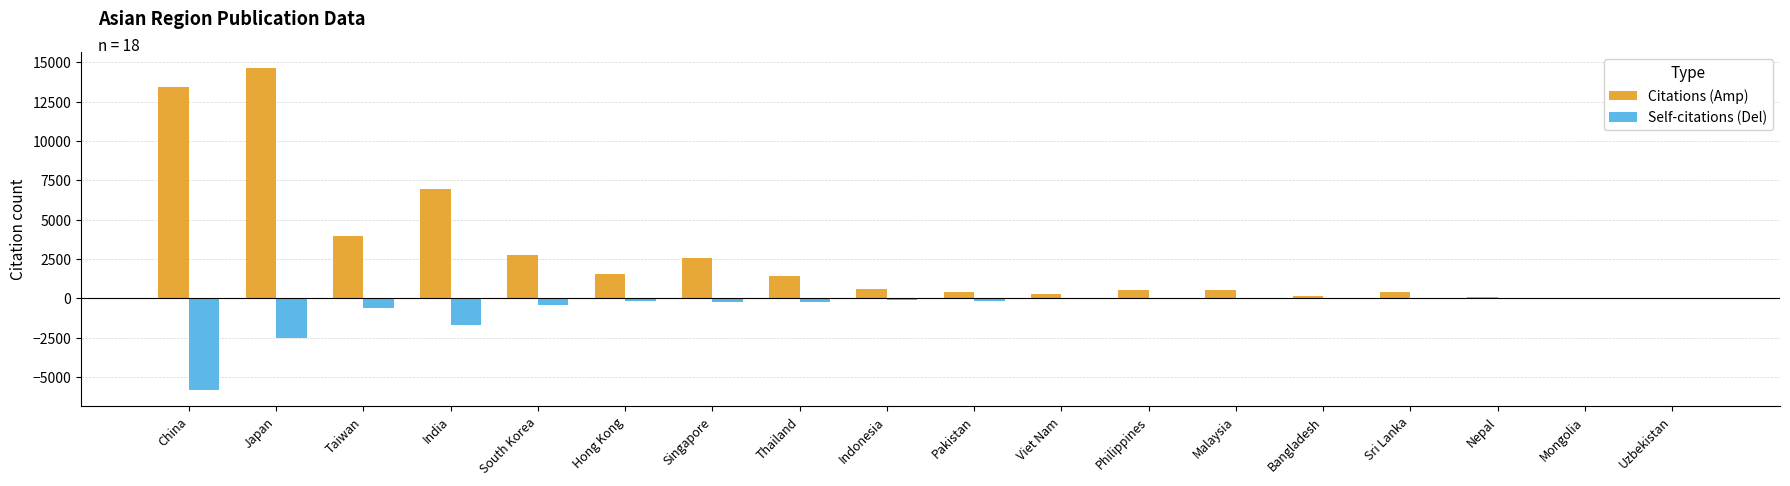

What is the maximum value shown in the chart?

14624